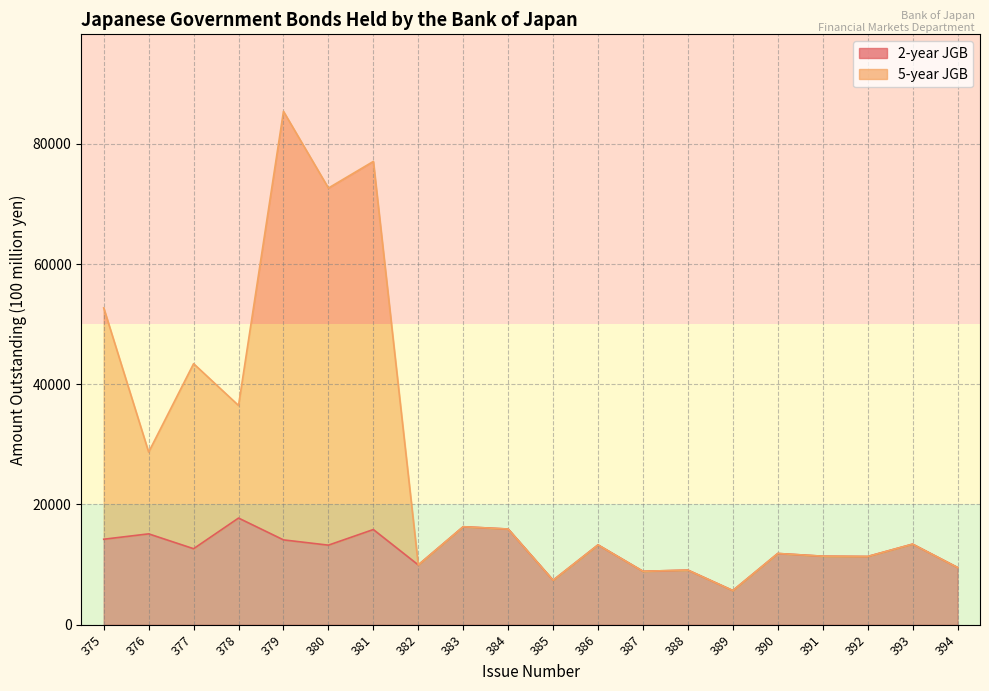

Where does the 2-year JGB series first go above 13230?

375